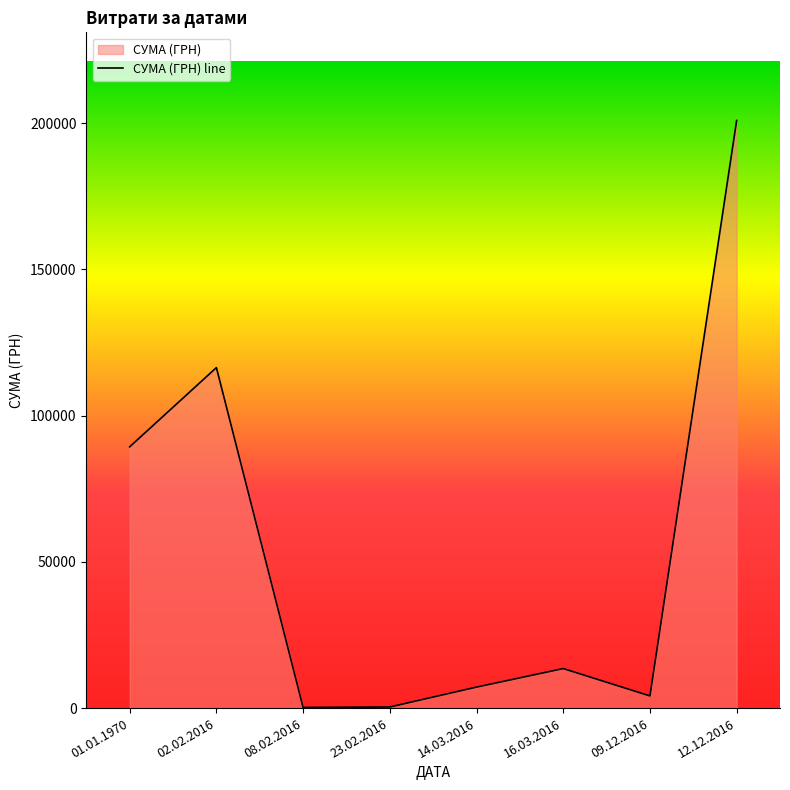

The value at 14.03.2016 is 7175.2. True or false?

True